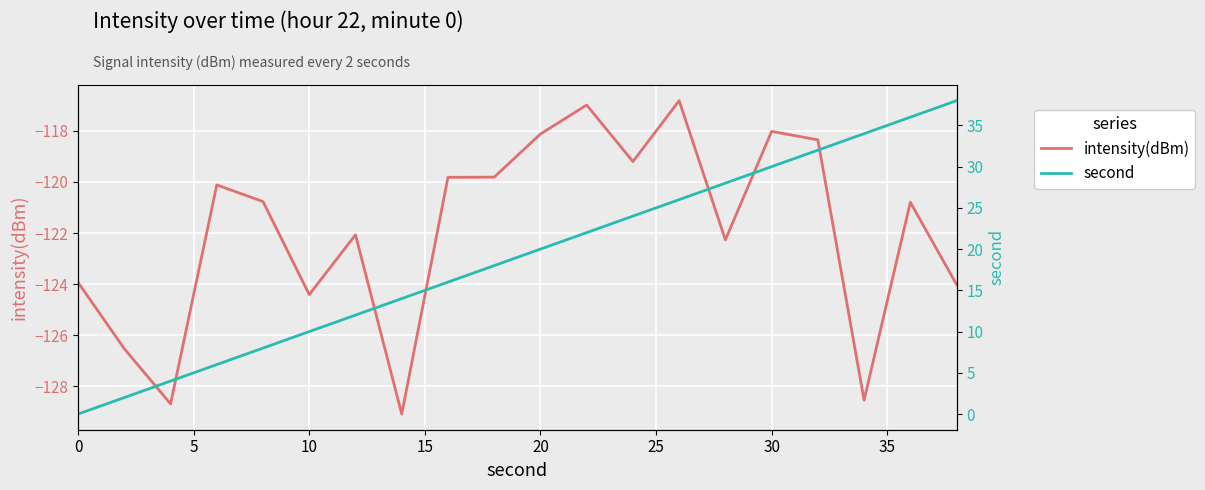

What is the minimum value for intensity(dBm)?

-129.1